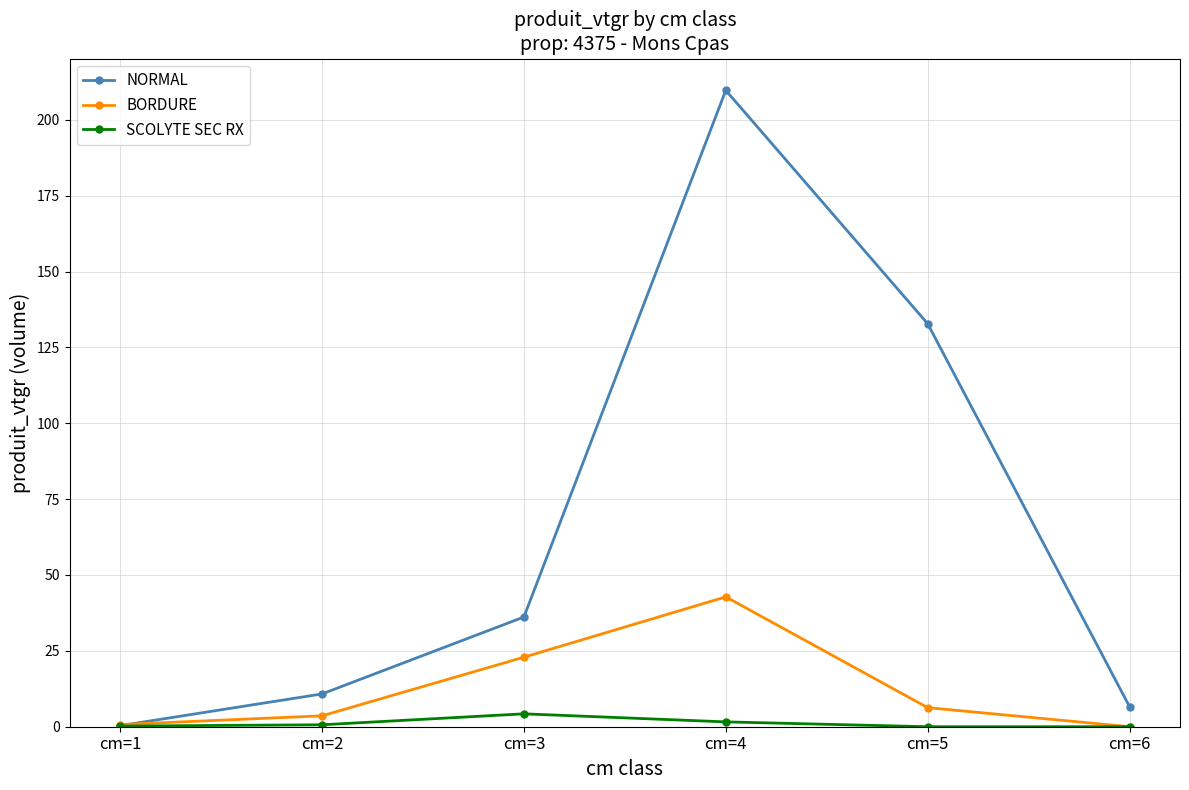

The value of BORDURE at cm=4 is 76.5. True or false?

False